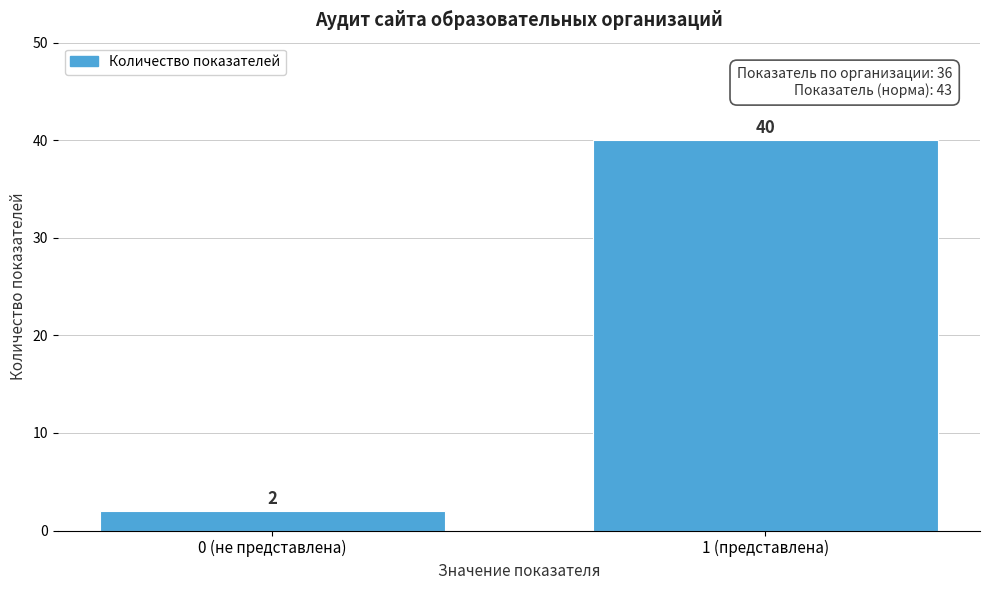

Reading left to right, list all the values displayed in this chart.

2	40